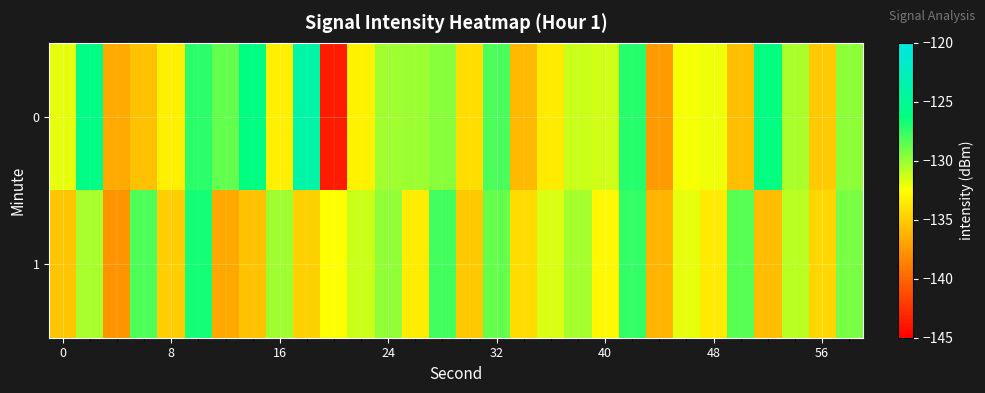

What is the greatest value displayed?

-123.8